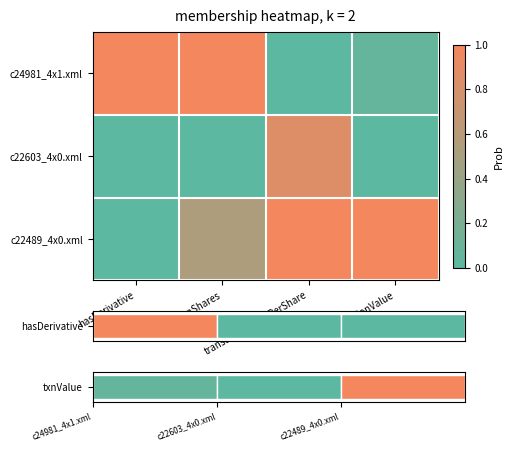

At which label is c24981_4x1.xml closest to 0?

transactionPricePerShare